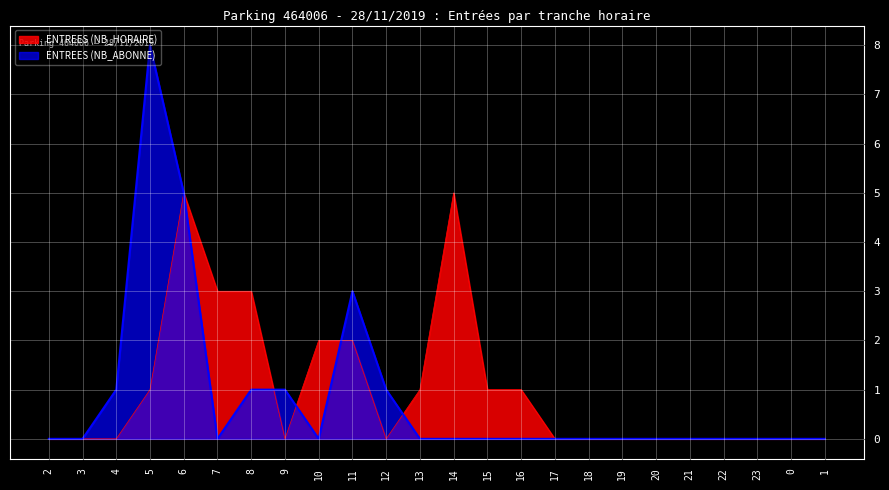

How many intersections are there between ENTREES (NB_HORAIRE) and ENTREES (NB_ABONNE)?

4